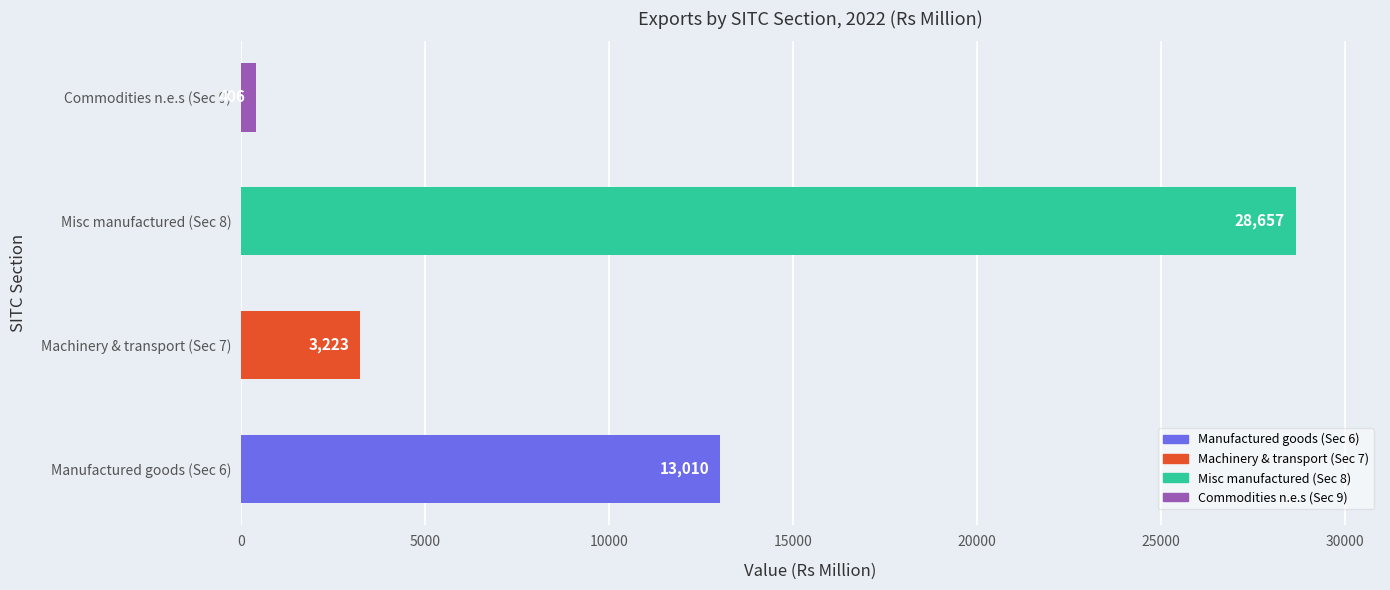

The value at Misc manufactured (Sec 8) is 16818. True or false?

False